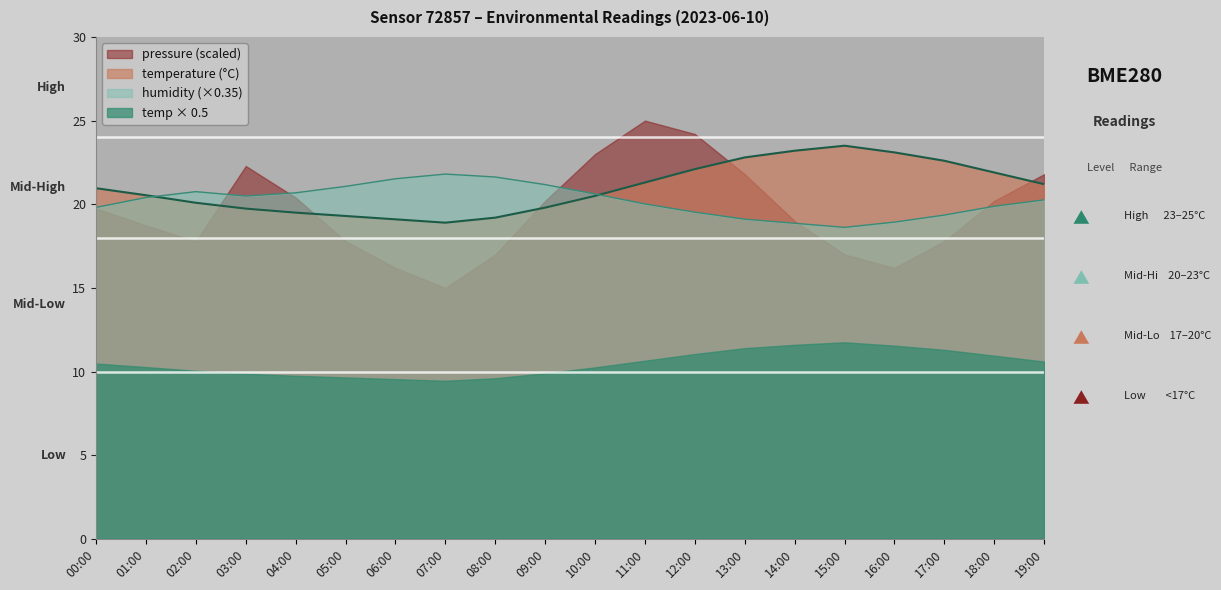

What is the difference between the second highest and second lowest values in the temperature series?

4.1